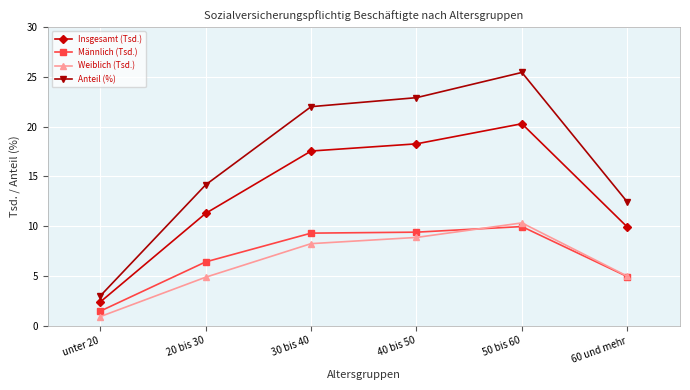

True or false: Weiblich (Tsd.) has more than 1 points higher than both neighbors.

False